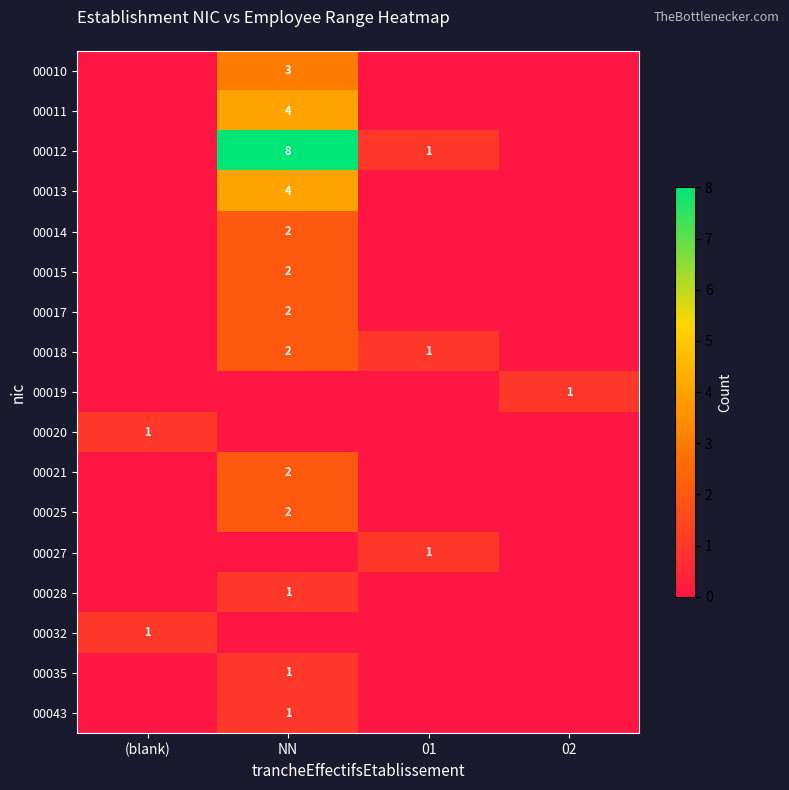

The value of 00014 at NN is 2. True or false?

True